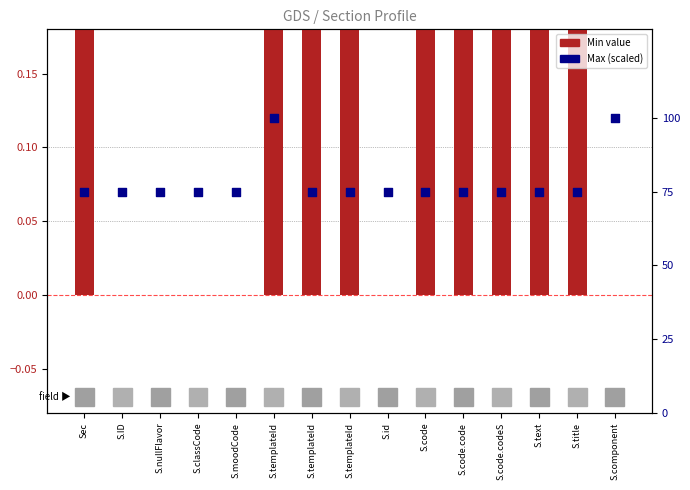

Which series has the largest total across all categories?

Max